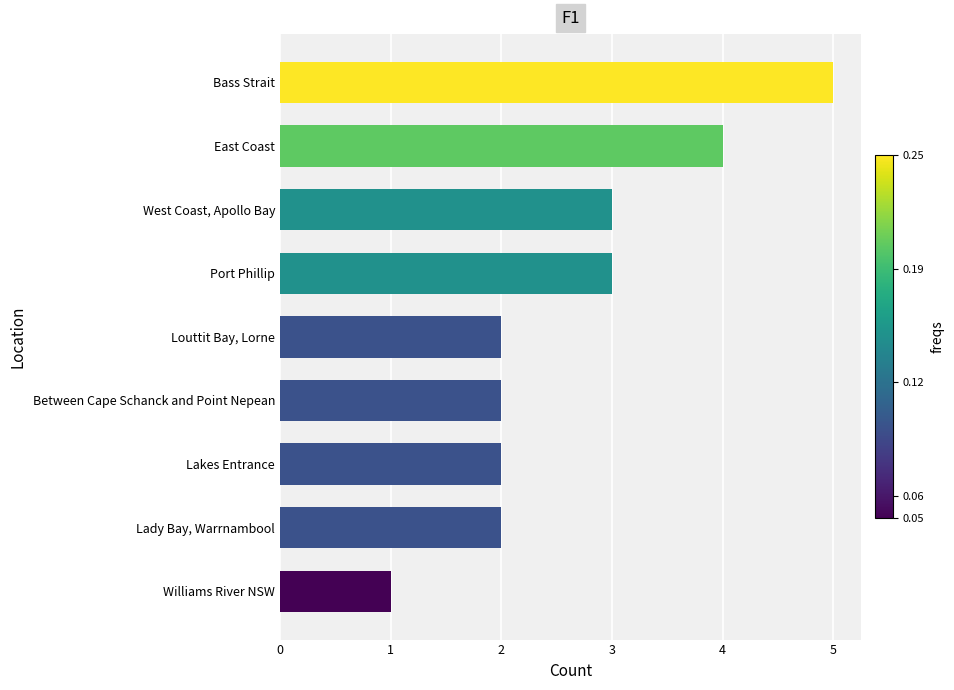

What is the sum of the values at Williams River NSW and Port Phillip?

4